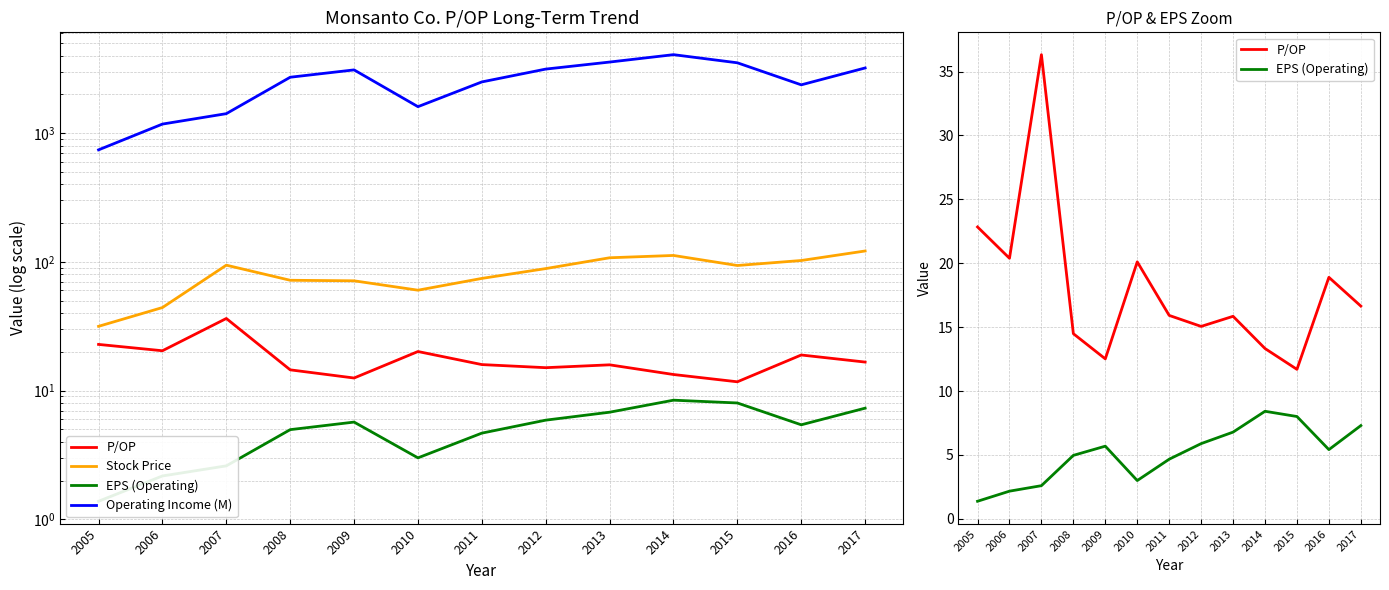

Which series has the largest total across all categories?

Operating Income (M)